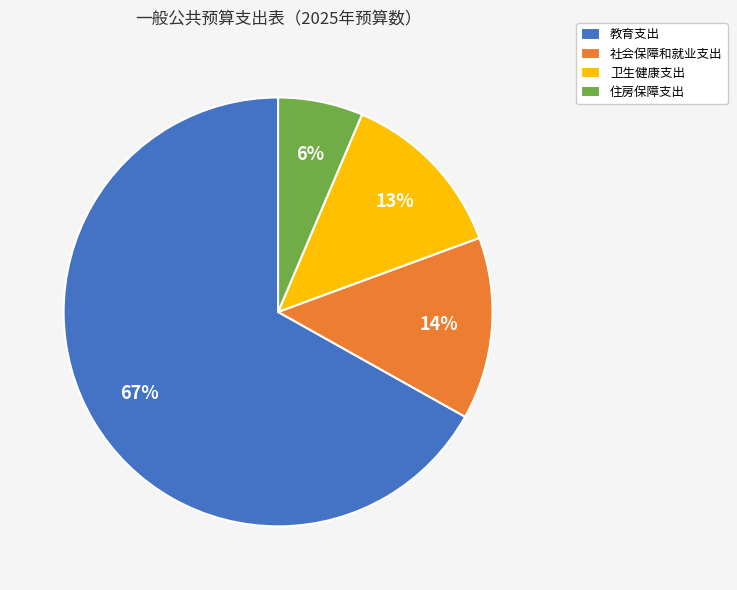

What percentage is the 教育支出 slice, to the nearest percent?

67%